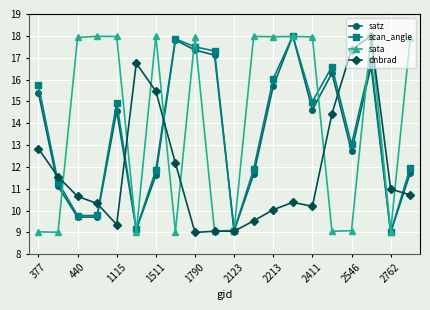

At how many categories does at least one series exceed 17?

14